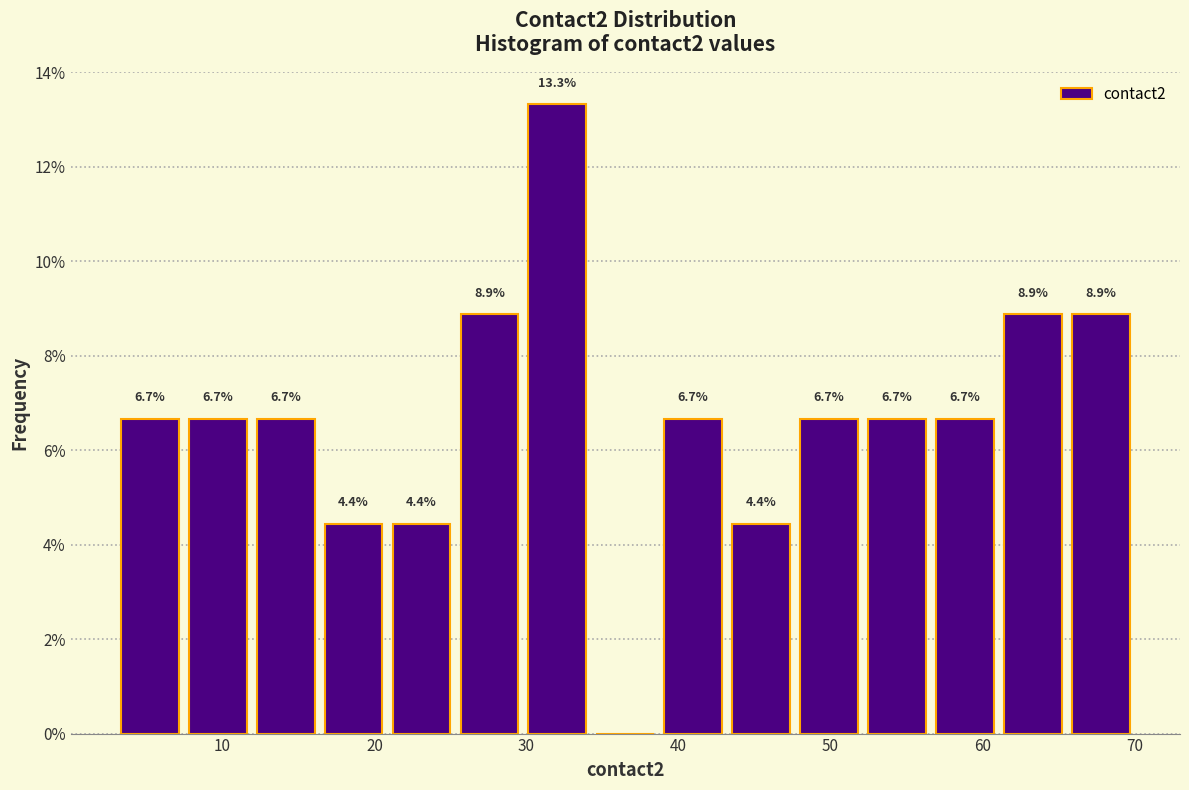

Which range on the x-axis has the tallest bar?

30 to 34